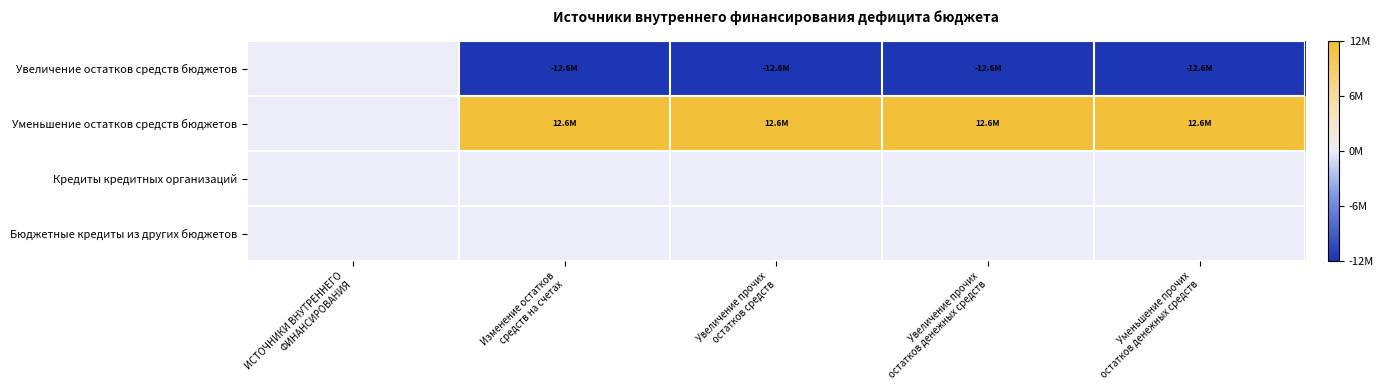

What is the maximum value shown in the chart?

12576162